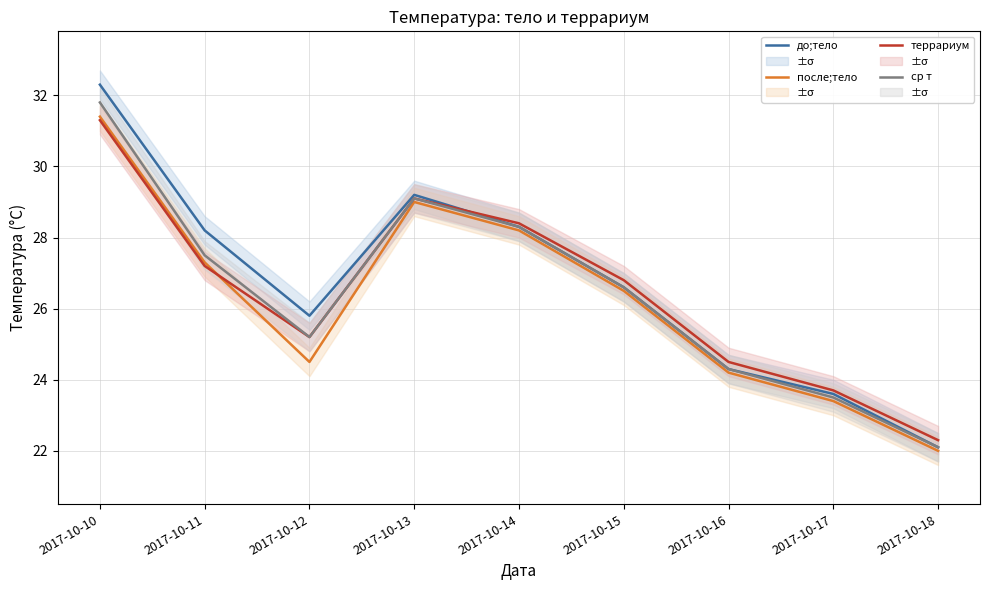

Reading right to left, transcribe all the data shown in this chart.

до;тело: 2017-10-18=22.1	2017-10-17=23.6	2017-10-16=24.3	2017-10-15=26.6	2017-10-14=28.3	2017-10-13=29.2	2017-10-12=25.8	2017-10-11=28.2	2017-10-10=32.3
после;тело: 2017-10-18=22.0	2017-10-17=23.4	2017-10-16=24.2	2017-10-15=26.5	2017-10-14=28.2	2017-10-13=29.0	2017-10-12=24.5	2017-10-11=27.3	2017-10-10=31.4
террариум: 2017-10-18=22.3	2017-10-17=23.7	2017-10-16=24.5	2017-10-15=26.8	2017-10-14=28.4	2017-10-13=29.1	2017-10-12=25.2	2017-10-11=27.2	2017-10-10=31.3
ср т: 2017-10-18=22.1	2017-10-17=23.5	2017-10-16=24.3	2017-10-15=26.6	2017-10-14=28.3	2017-10-13=29.1	2017-10-12=25.2	2017-10-11=27.5	2017-10-10=31.8